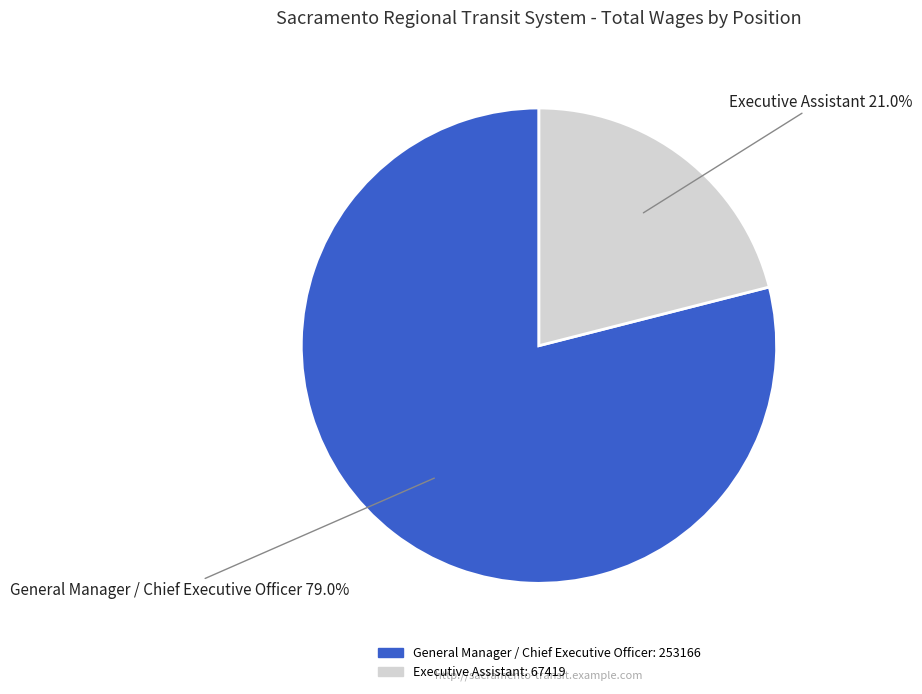

The General Manager / Chief Executive Officer slice represents 79% of the pie. True or false?

True